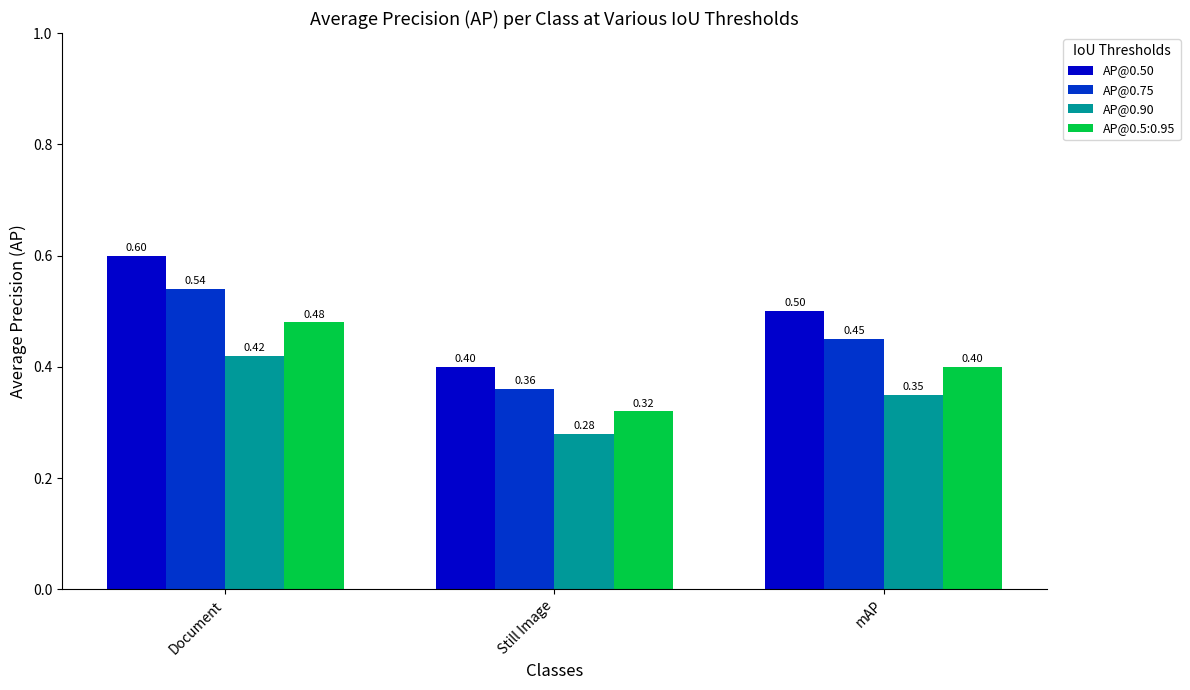

What is the approximate value of AP@0.75 at mAP?

0.5